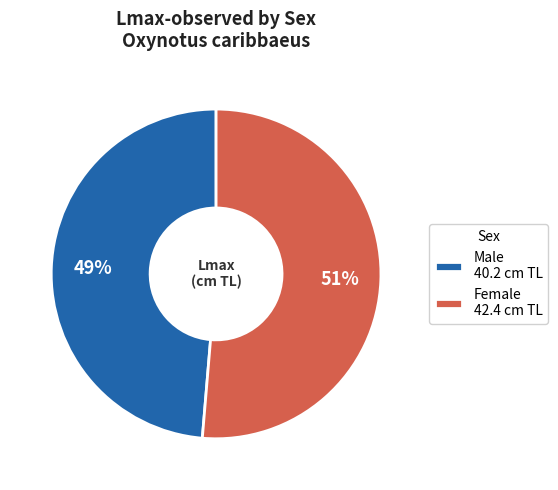

Count the number of slices in the pie.

2